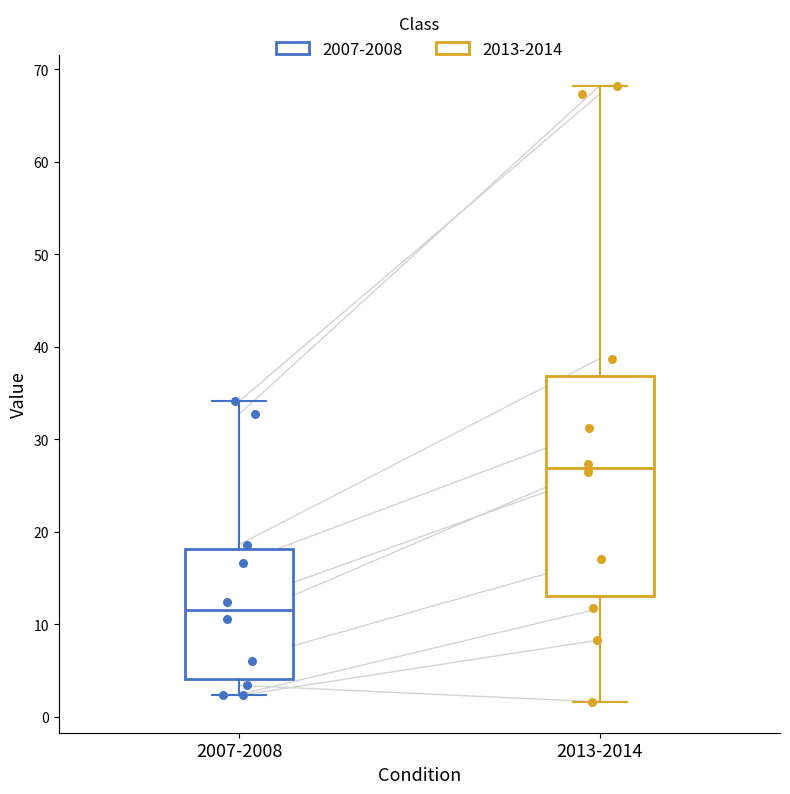

Which box has the lowest median line?

2007-2008